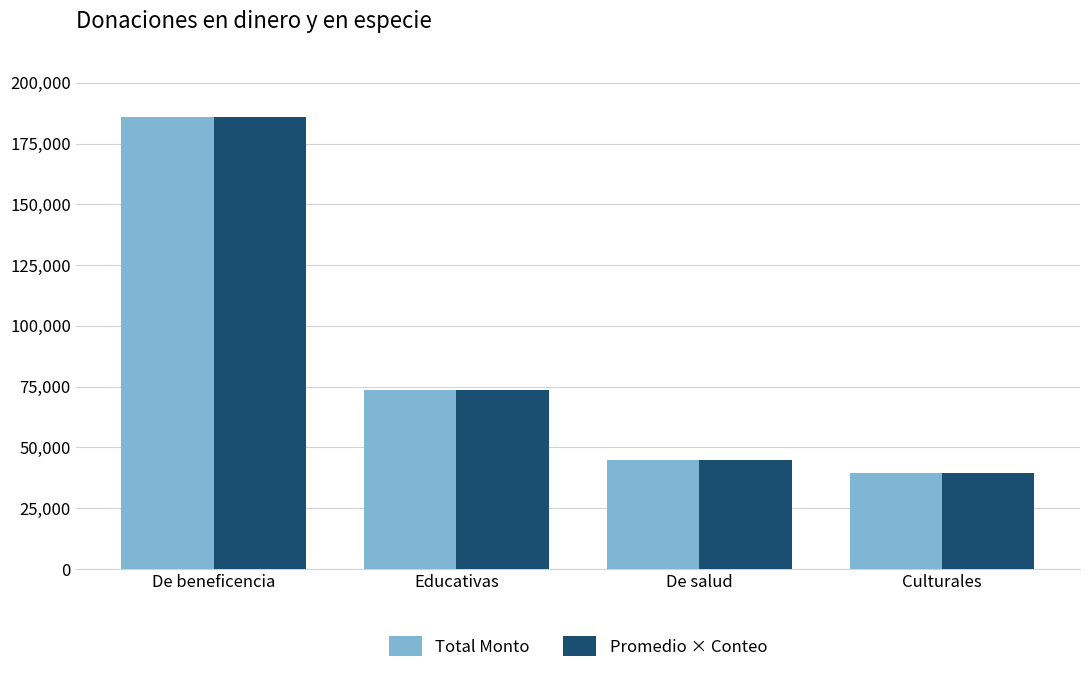

Count the number of categories in the chart.

4